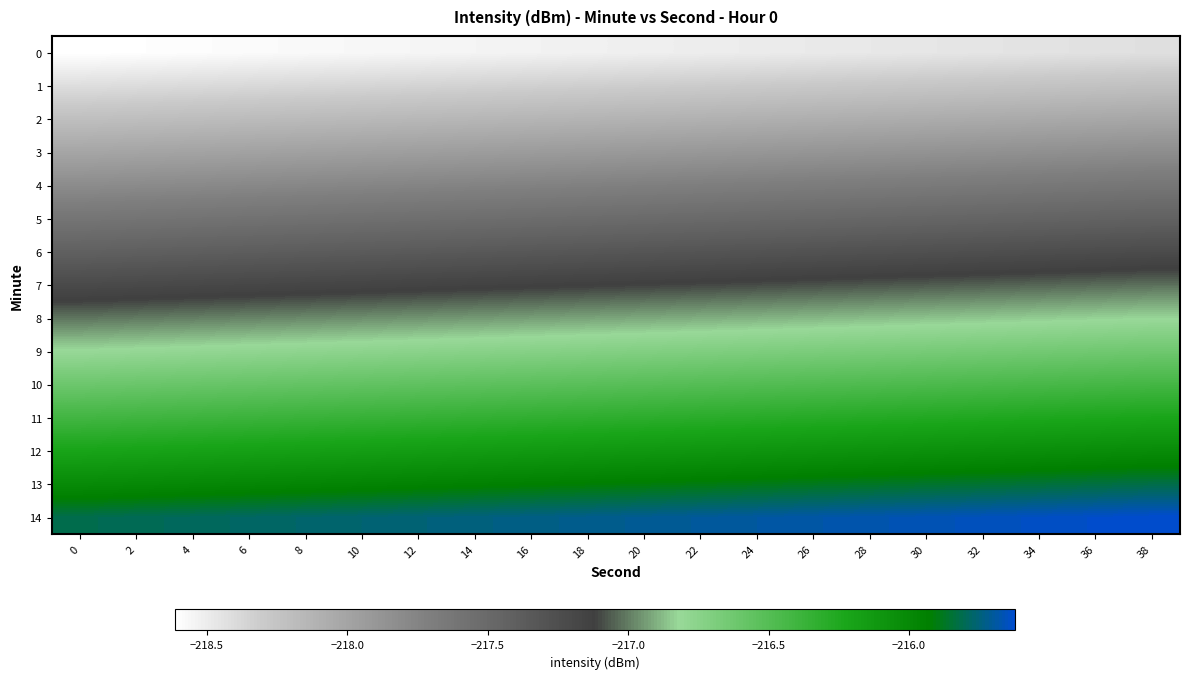

Reading left to right, transcribe all the data shown in this chart.

0: 0=-218.6	2=-218.6	4=-218.6	6=-218.6	8=-218.6	10=-218.6	12=-218.6	14=-218.5	16=-218.5	18=-218.5	20=-218.5	22=-218.5	24=-218.5	26=-218.5	28=-218.5	30=-218.5	32=-218.5	34=-218.4	36=-218.4	38=-218.4
1: 0=-218.4	2=-218.4	4=-218.4	6=-218.4	8=-218.4	10=-218.4	12=-218.4	14=-218.3	16=-218.3	18=-218.3	20=-218.3	22=-218.3	24=-218.3	26=-218.3	28=-218.3	30=-218.3	32=-218.3	34=-218.2	36=-218.2	38=-218.2
2: 0=-218.2	2=-218.2	4=-218.2	6=-218.2	8=-218.2	10=-218.2	12=-218.2	14=-218.1	16=-218.1	18=-218.1	20=-218.1	22=-218.1	24=-218.1	26=-218.1	28=-218.1	30=-218.1	32=-218.1	34=-218.0	36=-218.0	38=-218.0
3: 0=-218.0	2=-218.0	4=-218.0	6=-218.0	8=-218.0	10=-218.0	12=-218.0	14=-217.9	16=-217.9	18=-217.9	20=-217.9	22=-217.9	24=-217.9	26=-217.9	28=-217.9	30=-217.9	32=-217.9	34=-217.8	36=-217.8	38=-217.8
4: 0=-217.8	2=-217.8	4=-217.8	6=-217.8	8=-217.8	10=-217.8	12=-217.8	14=-217.7	16=-217.7	18=-217.7	20=-217.7	22=-217.7	24=-217.7	26=-217.7	28=-217.7	30=-217.7	32=-217.7	34=-217.6	36=-217.6	38=-217.6
5: 0=-217.6	2=-217.6	4=-217.6	6=-217.6	8=-217.6	10=-217.6	12=-217.6	14=-217.5	16=-217.5	18=-217.5	20=-217.5	22=-217.5	24=-217.5	26=-217.5	28=-217.5	30=-217.5	32=-217.5	34=-217.4	36=-217.4	38=-217.4
6: 0=-217.4	2=-217.4	4=-217.4	6=-217.4	8=-217.4	10=-217.4	12=-217.4	14=-217.3	16=-217.3	18=-217.3	20=-217.3	22=-217.3	24=-217.3	26=-217.3	28=-217.3	30=-217.3	32=-217.3	34=-217.2	36=-217.2	38=-217.2
7: 0=-217.2	2=-217.2	4=-217.2	6=-217.2	8=-217.2	10=-217.2	12=-217.2	14=-217.1	16=-217.1	18=-217.1	20=-217.1	22=-217.1	24=-217.1	26=-217.1	28=-217.1	30=-217.1	32=-217.1	34=-217.0	36=-217.0	38=-217.0
8: 0=-217.0	2=-217.0	4=-217.0	6=-217.0	8=-217.0	10=-217.0	12=-217.0	14=-216.9	16=-216.9	18=-216.9	20=-216.9	22=-216.9	24=-216.9	26=-216.9	28=-216.9	30=-216.9	32=-216.9	34=-216.8	36=-216.8	38=-216.8
9: 0=-216.8	2=-216.8	4=-216.8	6=-216.8	8=-216.8	10=-216.8	12=-216.8	14=-216.7	16=-216.7	18=-216.7	20=-216.7	22=-216.7	24=-216.7	26=-216.7	28=-216.7	30=-216.7	32=-216.7	34=-216.6	36=-216.6	38=-216.6
10: 0=-216.6	2=-216.6	4=-216.6	6=-216.6	8=-216.6	10=-216.6	12=-216.6	14=-216.5	16=-216.5	18=-216.5	20=-216.5	22=-216.5	24=-216.5	26=-216.5	28=-216.5	30=-216.5	32=-216.5	34=-216.4	36=-216.4	38=-216.4
11: 0=-216.4	2=-216.4	4=-216.4	6=-216.4	8=-216.4	10=-216.4	12=-216.4	14=-216.3	16=-216.3	18=-216.3	20=-216.3	22=-216.3	24=-216.3	26=-216.3	28=-216.3	30=-216.3	32=-216.3	34=-216.2	36=-216.2	38=-216.2
12: 0=-216.2	2=-216.2	4=-216.2	6=-216.2	8=-216.2	10=-216.2	12=-216.2	14=-216.1	16=-216.1	18=-216.1	20=-216.1	22=-216.1	24=-216.1	26=-216.1	28=-216.1	30=-216.1	32=-216.1	34=-216.0	36=-216.0	38=-216.0
13: 0=-216.0	2=-216.0	4=-216.0	6=-216.0	8=-216.0	10=-216.0	12=-216.0	14=-215.9	16=-215.9	18=-215.9	20=-215.9	22=-215.9	24=-215.9	26=-215.9	28=-215.9	30=-215.9	32=-215.9	34=-215.8	36=-215.8	38=-215.8
14: 0=-215.8	2=-215.8	4=-215.8	6=-215.8	8=-215.8	10=-215.8	12=-215.8	14=-215.7	16=-215.7	18=-215.7	20=-215.7	22=-215.7	24=-215.7	26=-215.7	28=-215.7	30=-215.7	32=-215.7	34=-215.6	36=-215.6	38=-215.6